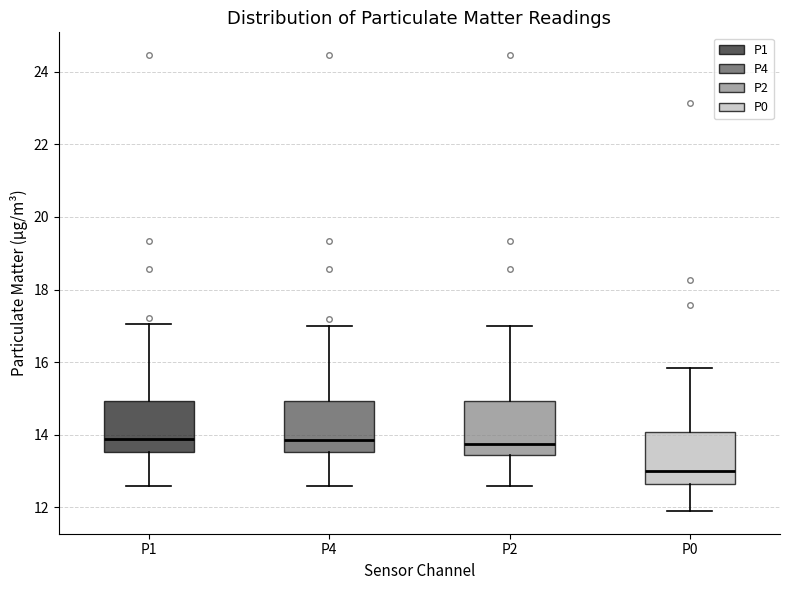

Reading left to right, read every box against the y-axis: the position of its median line, the range the box covers, and the ends of its whiskers. The values are not printed on the chart, so give them approximately, as read against the axis.

P1: median 13.8, box 13.6 to 15.0, whiskers 12.6 to 17.0
P4: median 13.8, box 13.6 to 15.0, whiskers 12.6 to 17.0
P2: median 13.8, box 13.4 to 15.0, whiskers 12.6 to 17.0
P0: median 13.0, box 12.6 to 14.0, whiskers 12.0 to 15.8